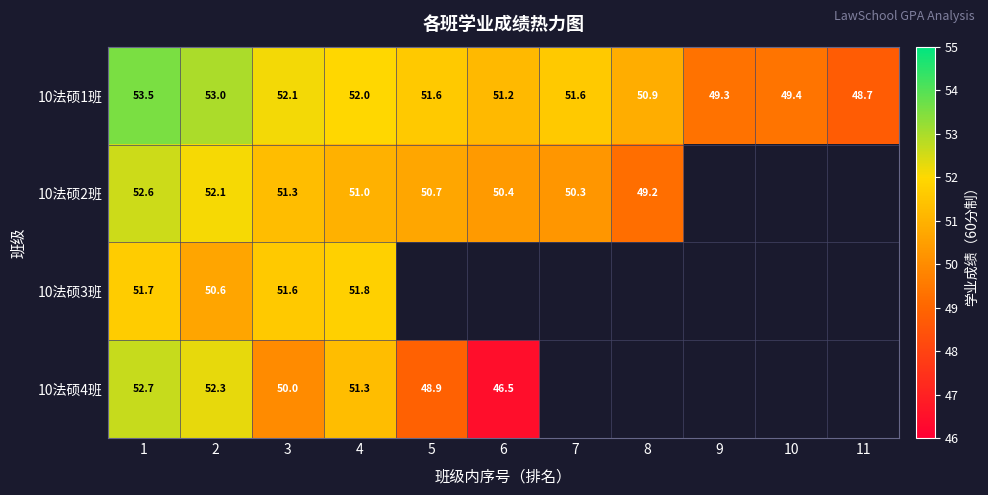

Is the value of 10法硕3班 at 1 greater than the value of 10法硕2班 at 8?

Yes